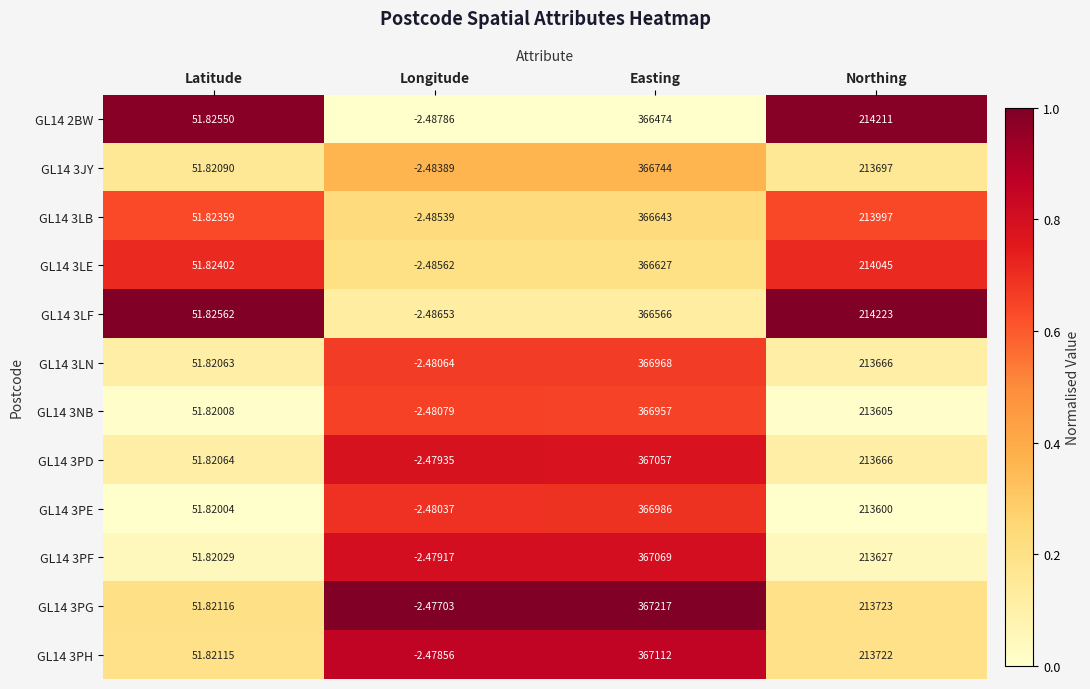

At Easting, list the series in order from largest to smallest.

GL14 3PG, GL14 3PH, GL14 3PF, GL14 3PD, GL14 3PE, GL14 3LN, GL14 3NB, GL14 3JY, GL14 3LB, GL14 3LE, GL14 3LF, GL14 2BW